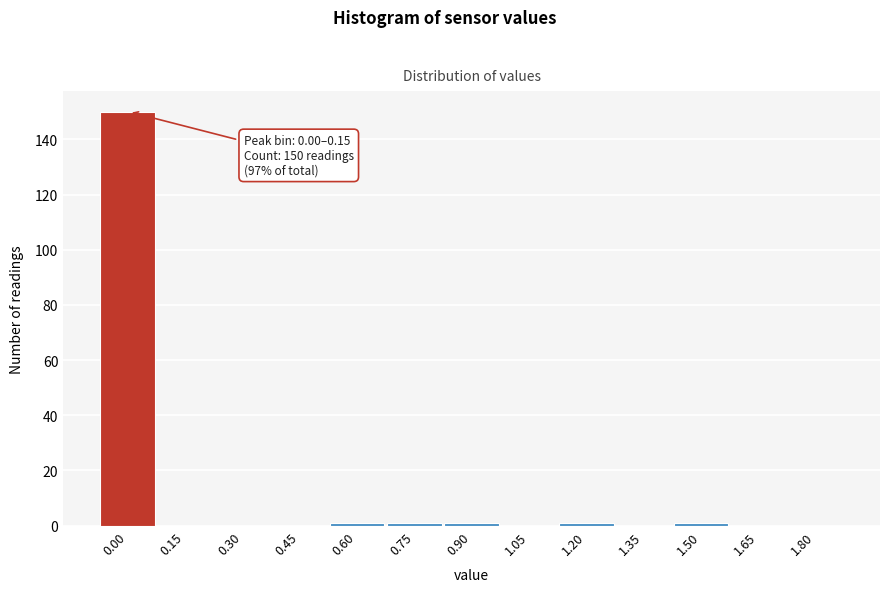

Reading left to right, extract all data points from this chart.

0.00=150	0.15=0	0.30=0	0.45=0	0.60=1	0.75=1	0.90=1	1.05=0	1.20=1	1.35=0	1.50=1	1.65=0	1.80=0